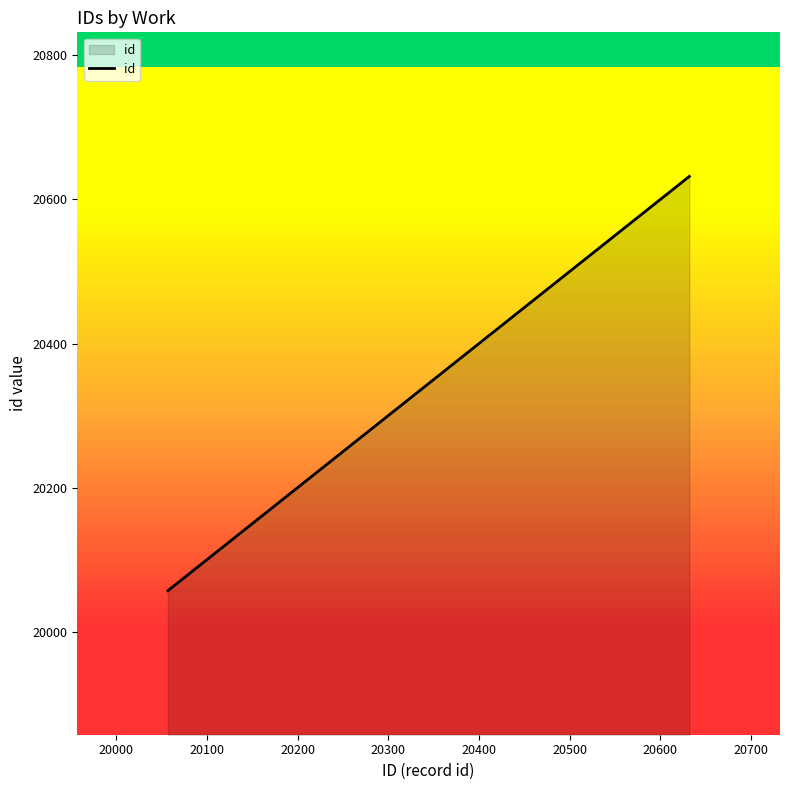

Does the chart display data point markers on the line(s)?

No